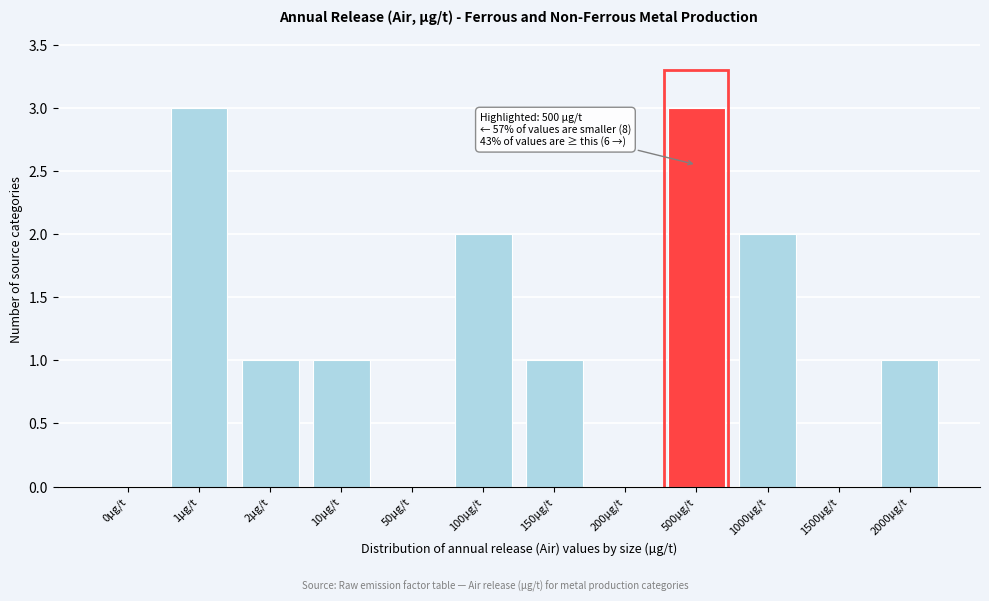

Reading right to left, list all the values displayed in this chart.

2000µg/t=1	1500µg/t=0	1000µg/t=2	500µg/t=3	200µg/t=0	150µg/t=1	100µg/t=2	50µg/t=0	10µg/t=1	2µg/t=1	1µg/t=3	0µg/t=0